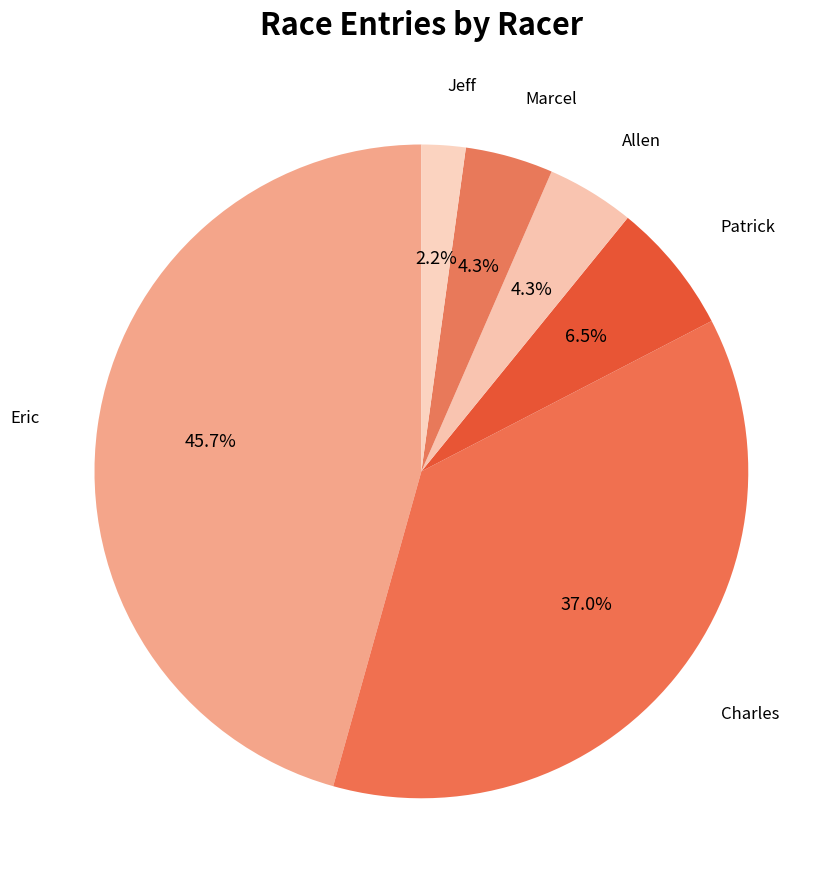

To the nearest percent, what portion does Marcel represent?

4%